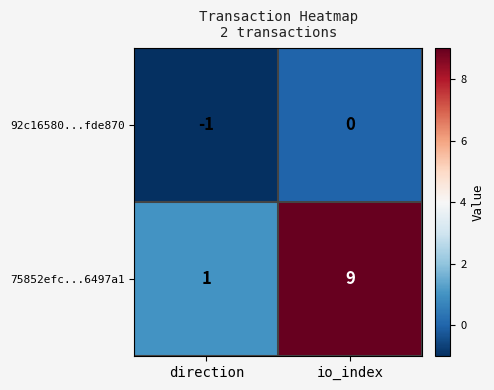

How many data points in 92c16580...fde870 are less than 0?

1